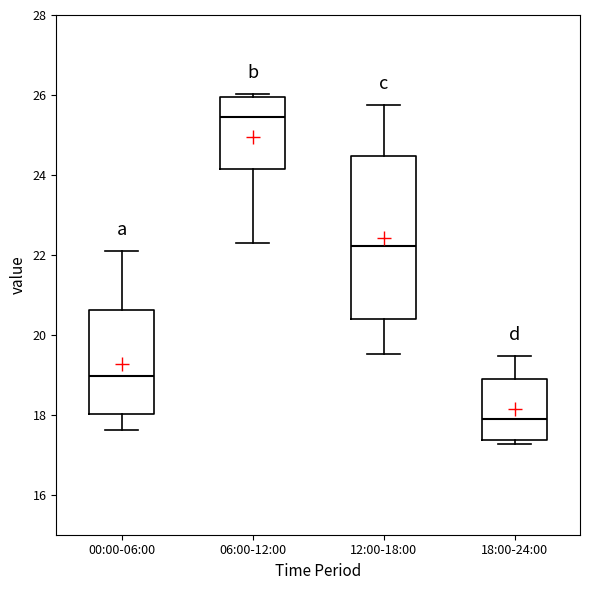

Reading left to right, read every box against the y-axis: the position of its median line, the range the box covers, and the ends of its whiskers. The values are not printed on the chart, so give them approximately, as read against the axis.

00:00-06:00: median 19.0, box 18.0 to 20.6, whiskers 17.6 to 22.0
06:00-12:00: median 25.4, box 24.2 to 26.0, whiskers 22.4 to 26.0 (just above the box's upper edge)
12:00-18:00: median 22.2, box 20.4 to 24.4, whiskers 19.6 to 25.8
18:00-24:00: median 18.0, box 17.4 to 19.0, whiskers 17.2 to 19.4